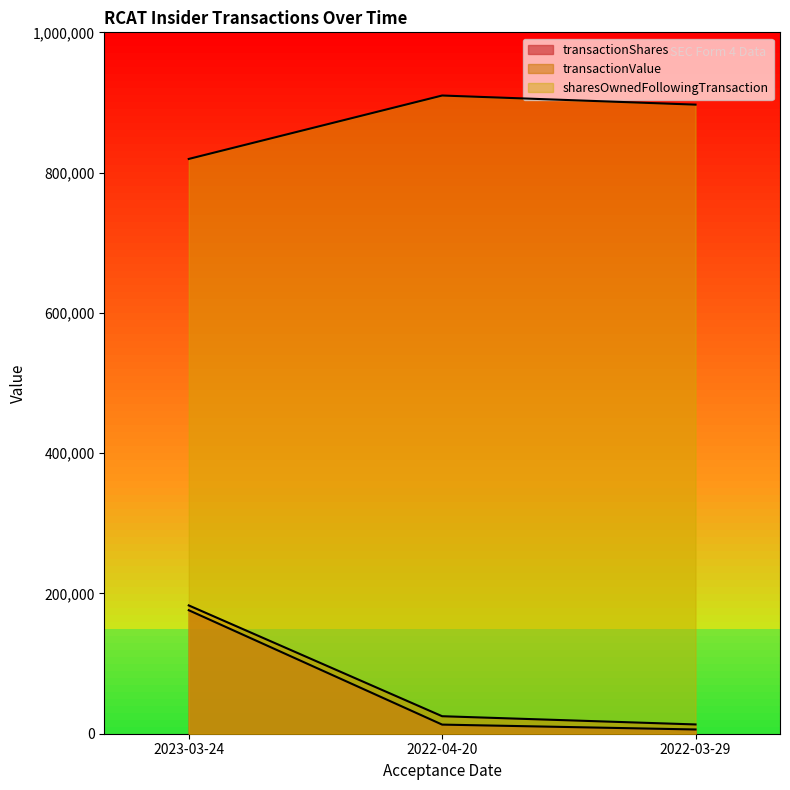

Is it true that sharesOwnedFollowingTransaction equals 532930 at 2022-04-20?

False